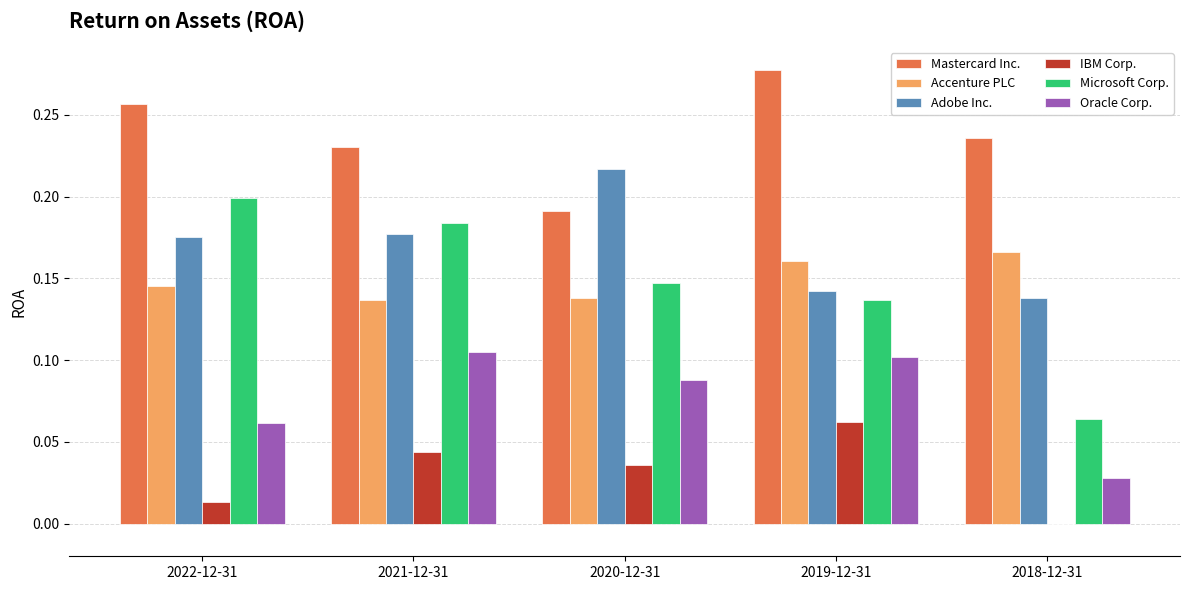

The value of Microsoft Corp. at 2019-12-31 is 0.2. True or false?

False